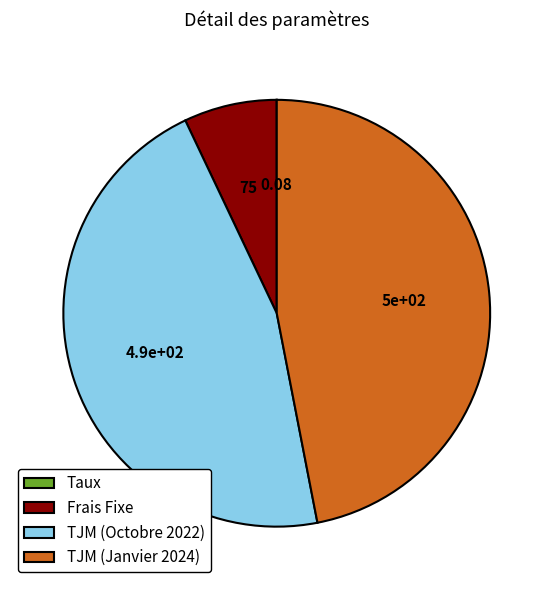

What is the largest slice in the pie chart?

TJM (Janvier 2024)